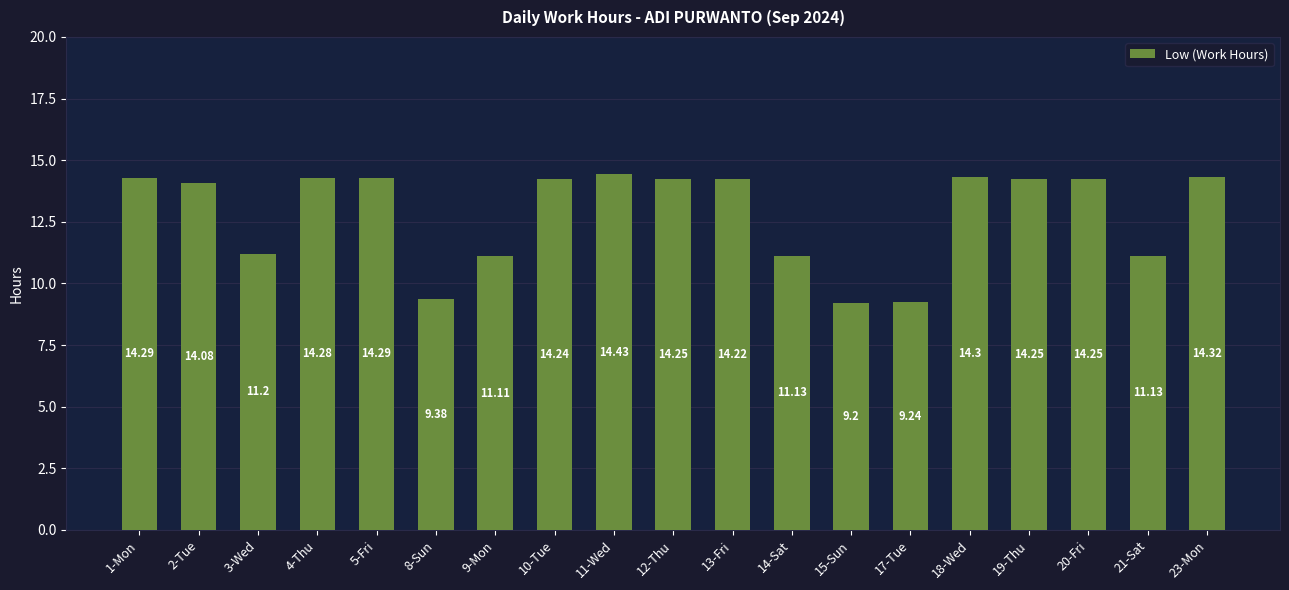

What is the label of the 10th bar from the left?

12-Thu